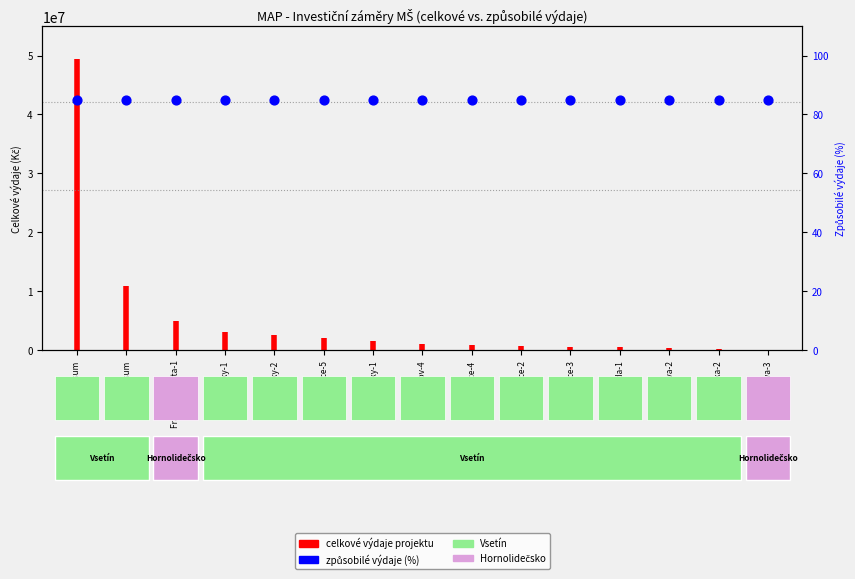

Between Vsetín-sum and Kostka-sum, which is larger?

Kostka-sum